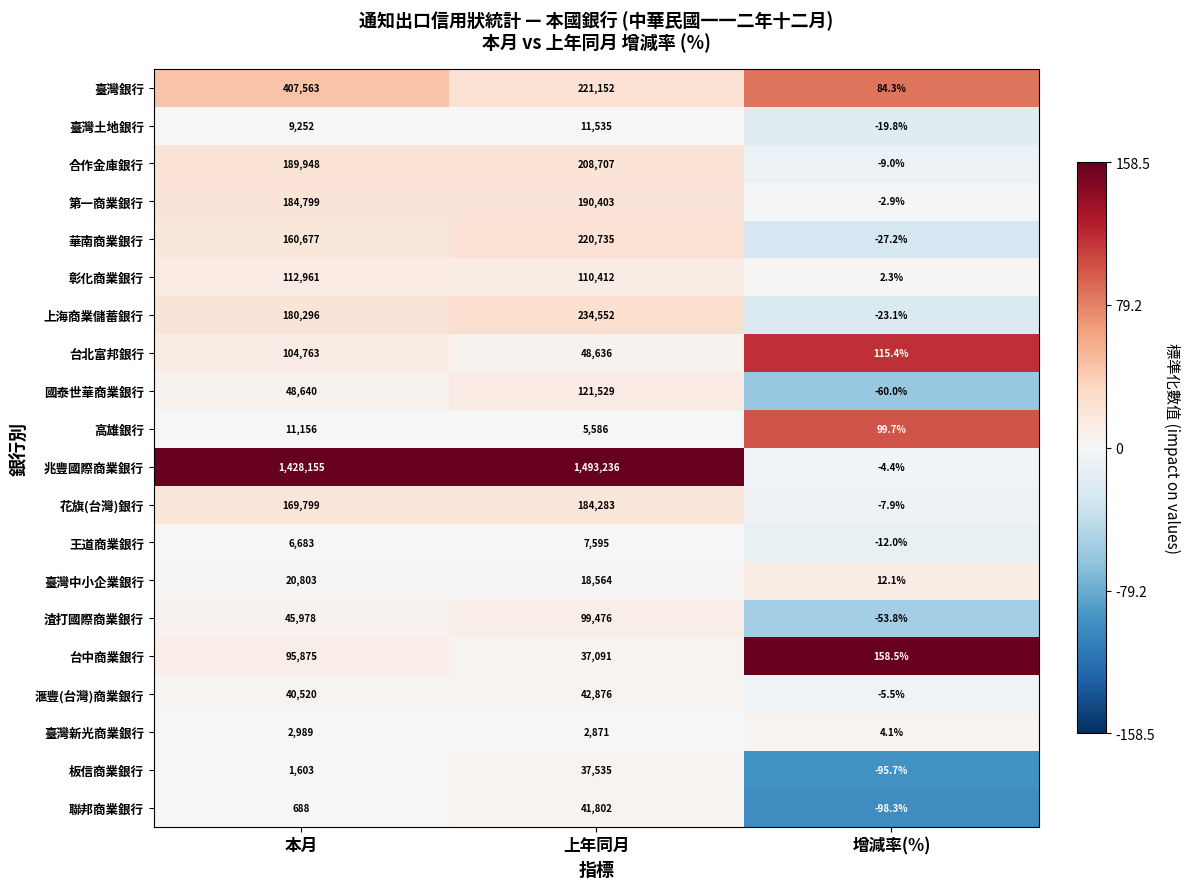

What value does the 高雄銀行 series have at 本月?

11156.0